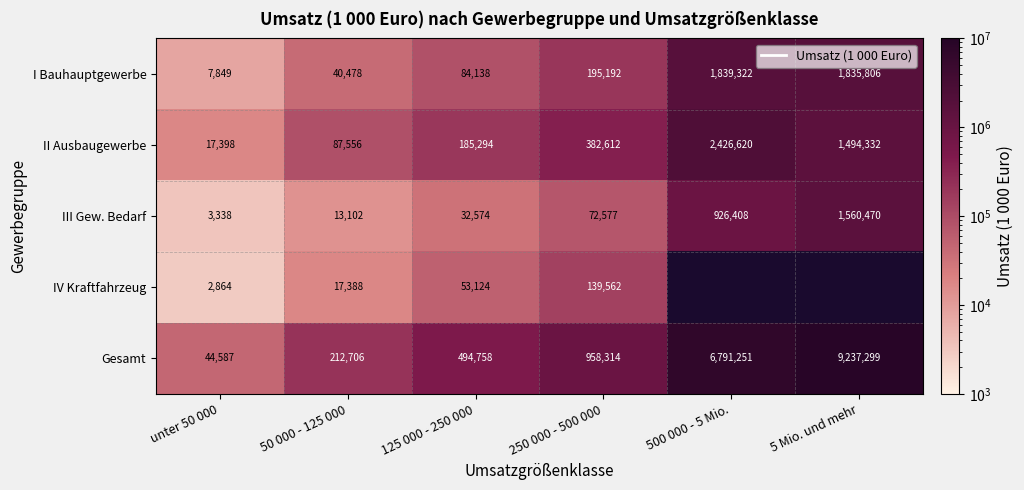

Rank the categories by Gesamt value from highest to lowest.

5 Mio. und mehr, 500 000 - 5 Mio., 250 000 - 500 000, 125 000 - 250 000, 50 000 - 125 000, unter 50 000